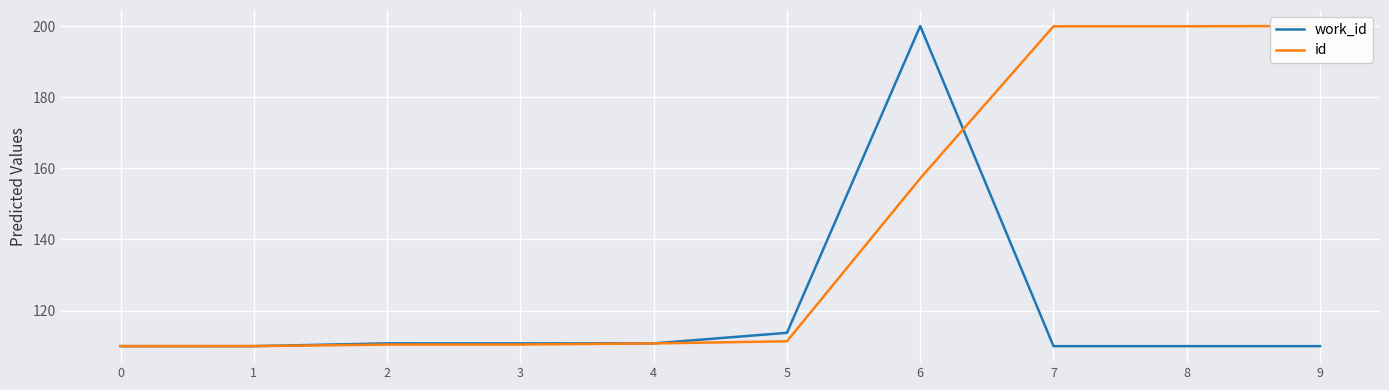

Which category has the highest value across all series?

6